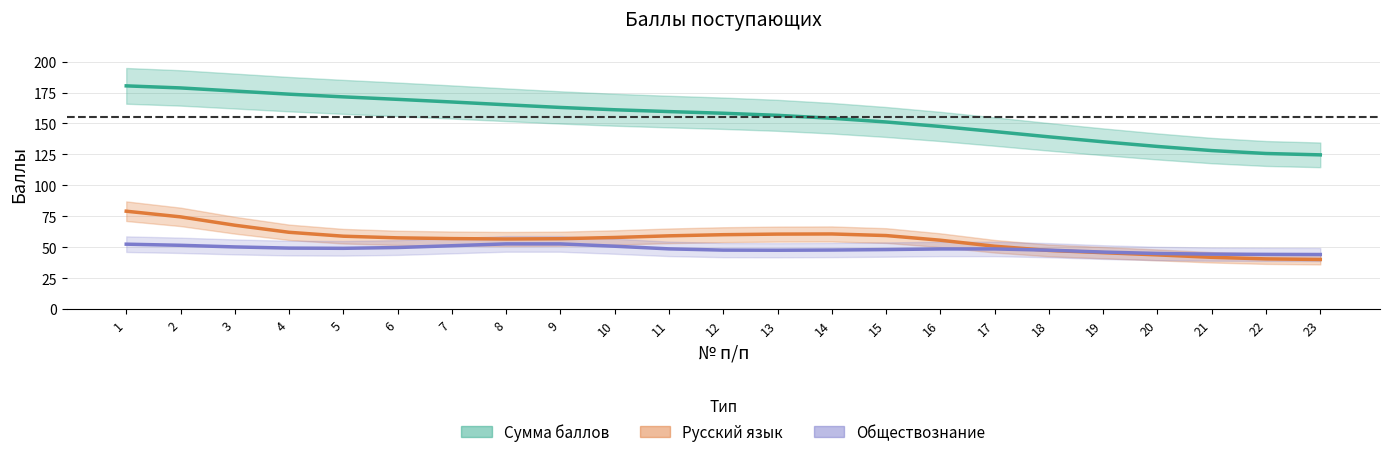

What is the sum of the Русский язык values at 3 and 12?

128.0